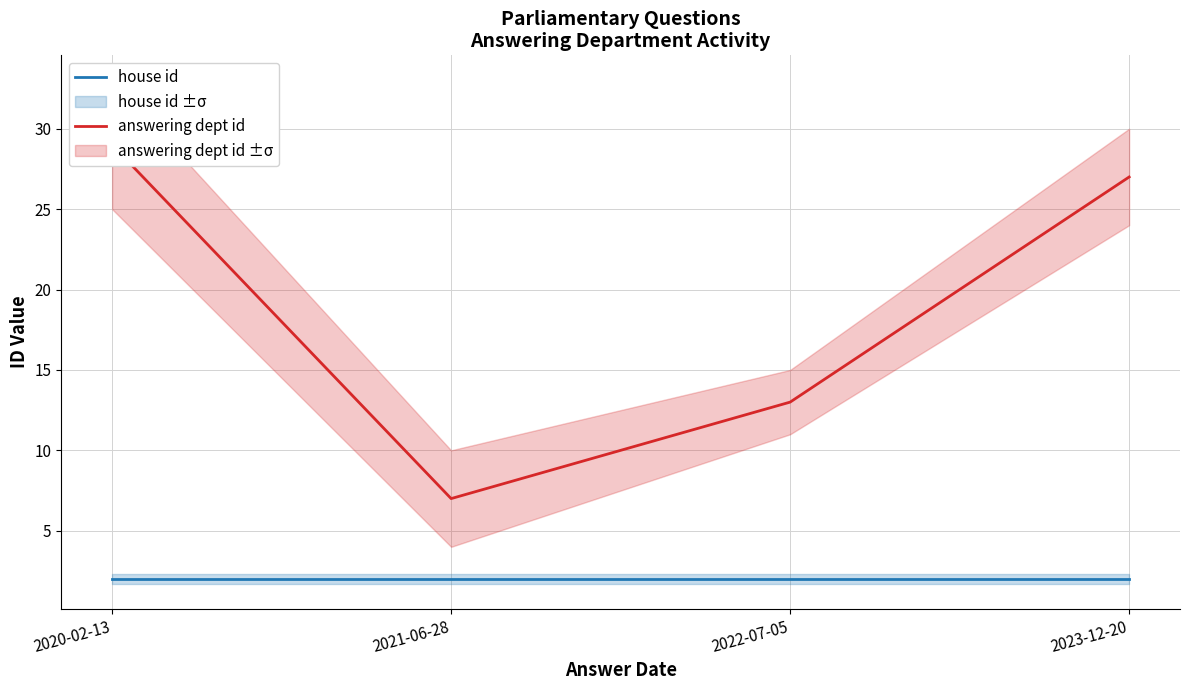

Rank the series by their maximum value, from highest to lowest.

answering dept id, house id